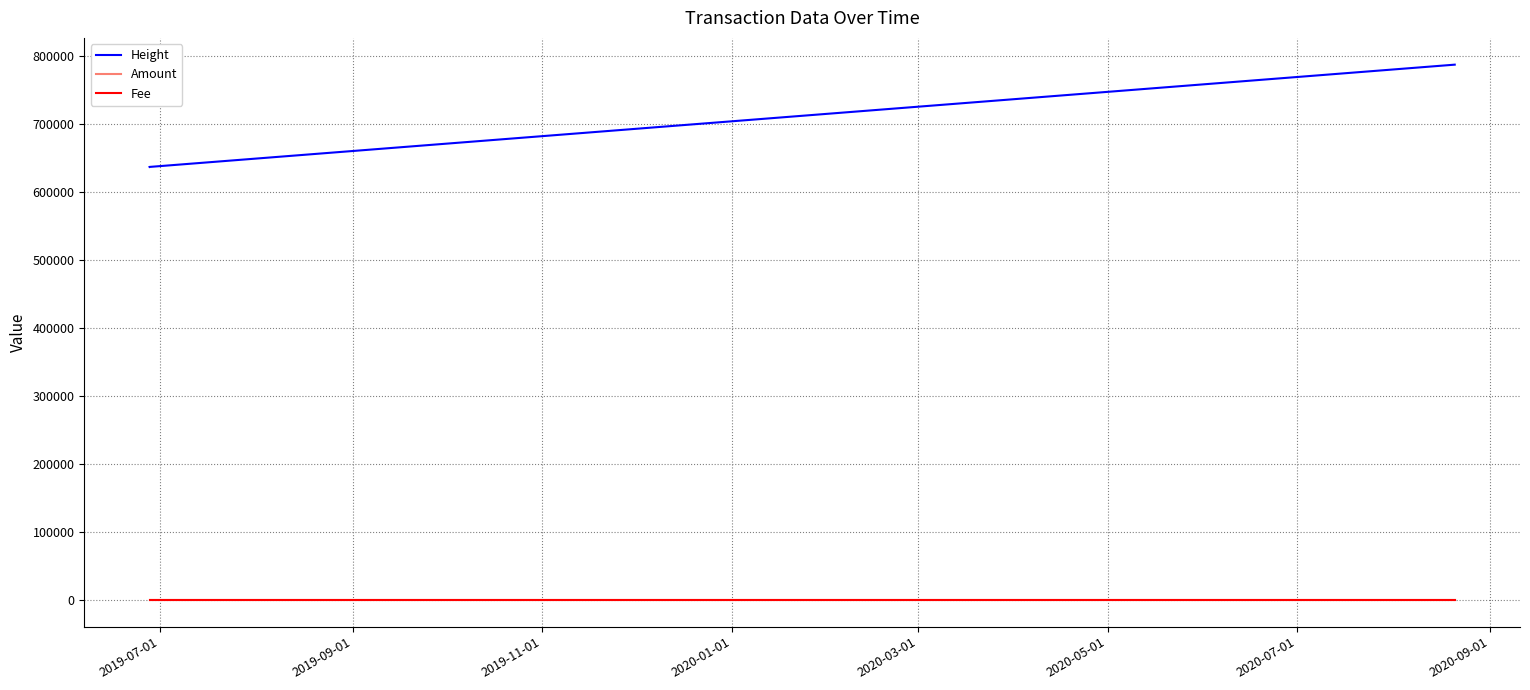

Which series has the widest spread of values?

Height